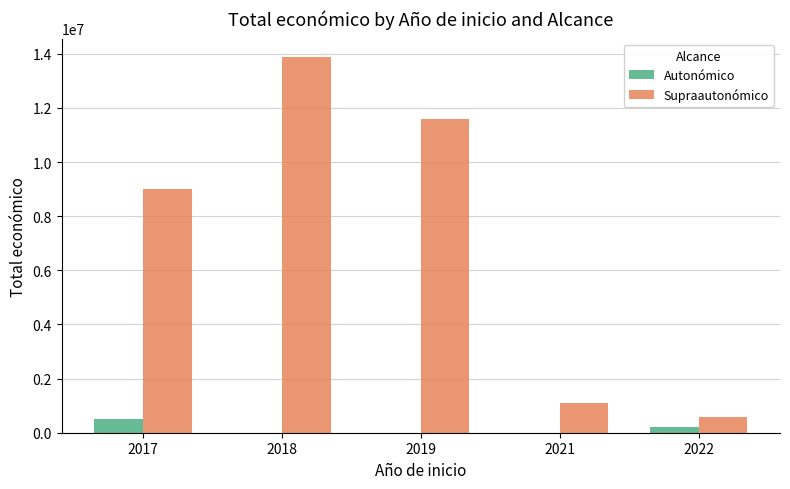

Between 2017 and 2019, which series saw the biggest shift?

Supraautonómico